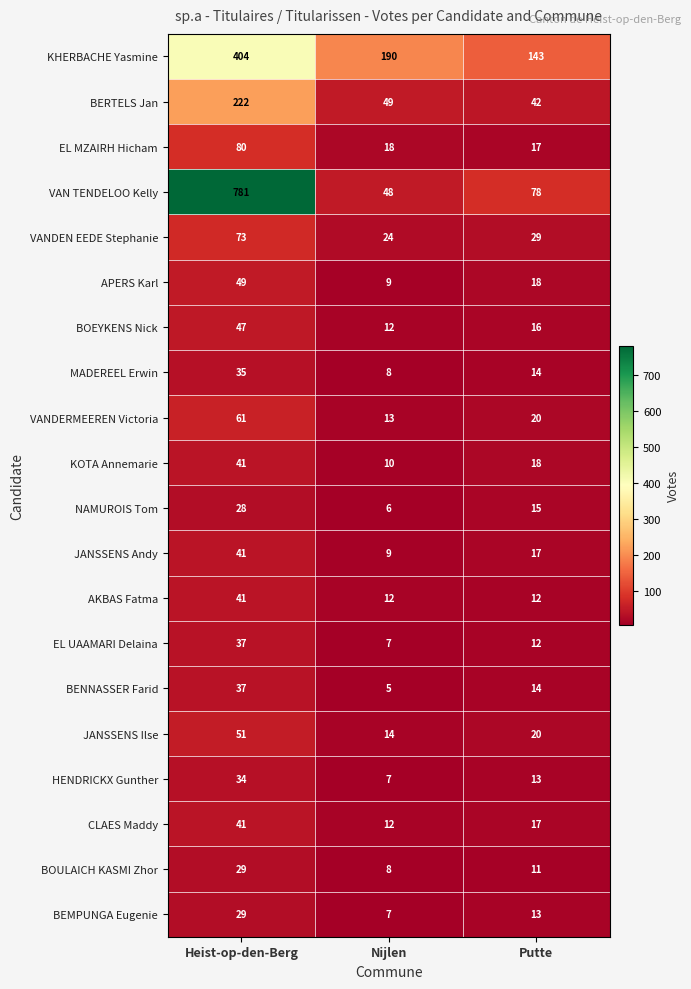

What is the greatest value displayed?

781